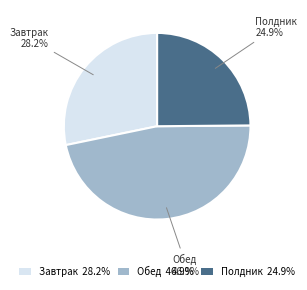

To the nearest percent, what is the difference between the Обед and Полдник slice percentages?

22%